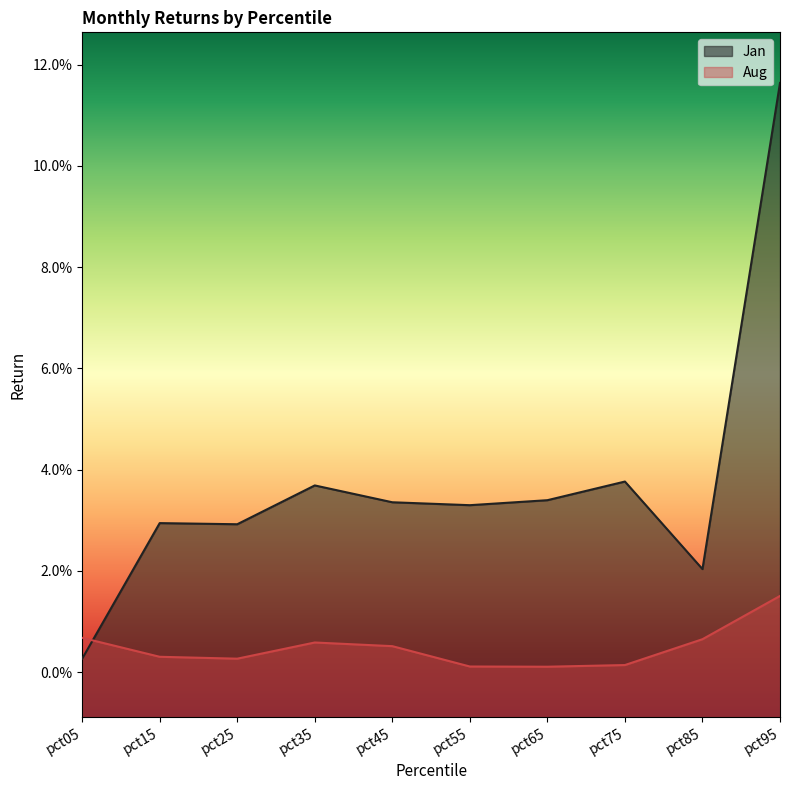

Reading left to right, extract all data points from this chart.

Jan: 0.0	0.0	0.0	0.0	0.0	0.0	0.0	0.0	0.0	0.1
Aug: 0.0	0.0	0.0	0.0	0.0	0.0	0.0	0.0	0.0	0.0